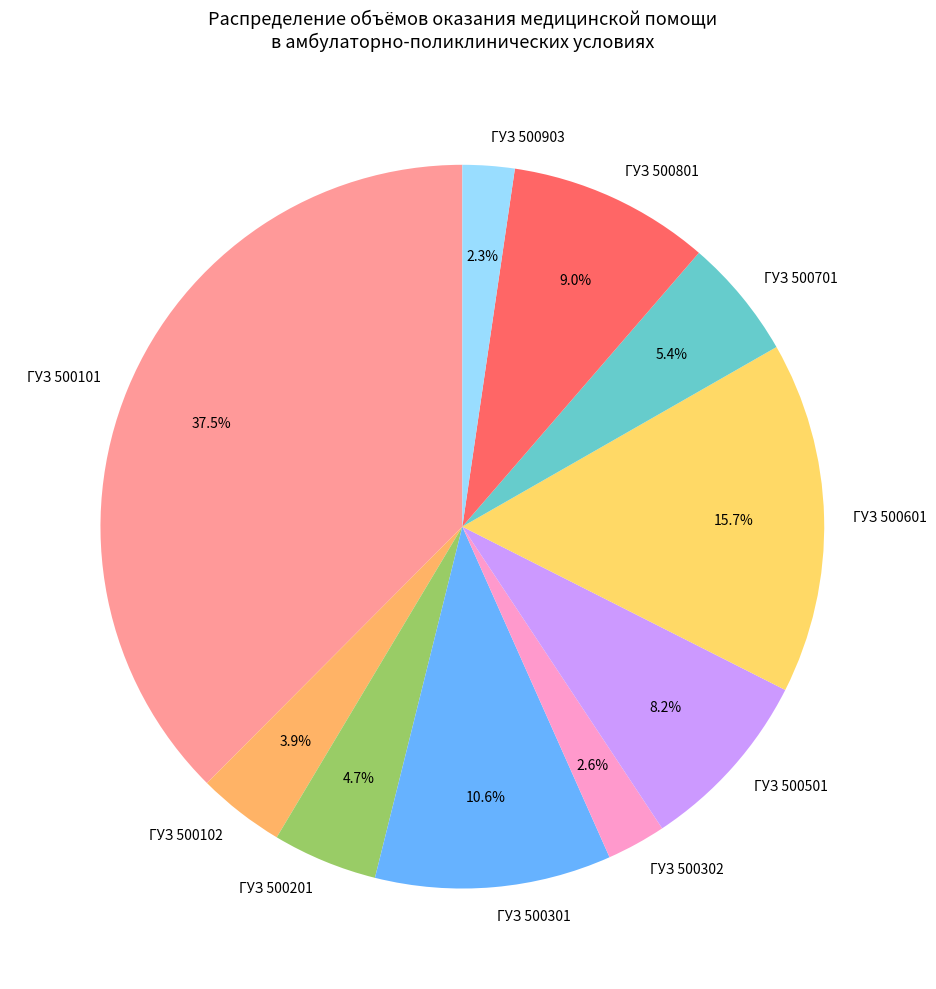

Which category has the biggest portion of the pie?

ГУЗ 500101